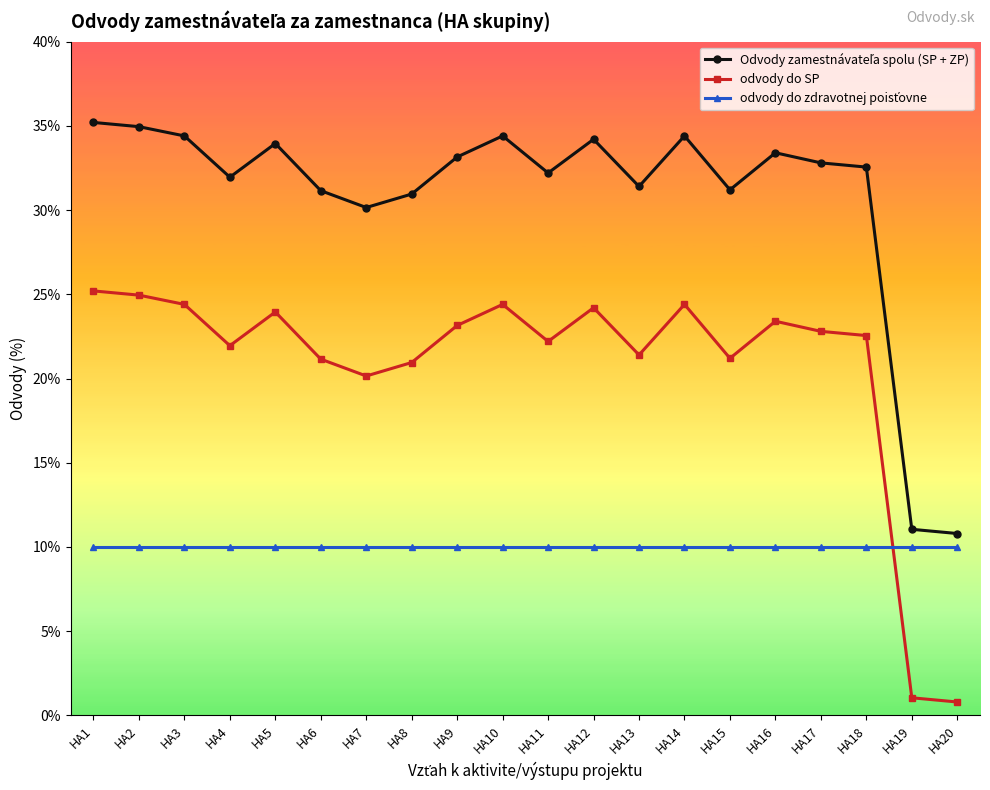

What is the value of the odvody do SP point at the 11th from the left?

22.2